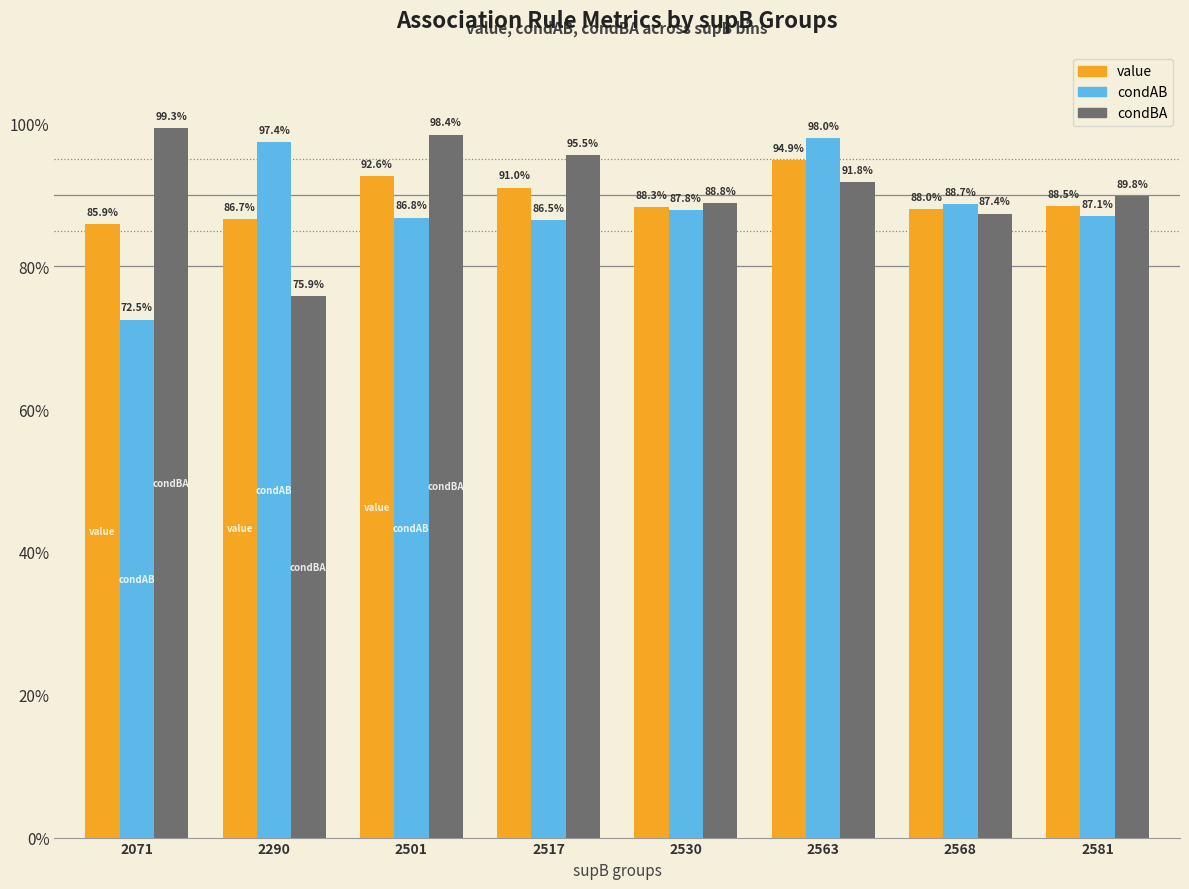

Which series has the largest total across all categories?

condBA